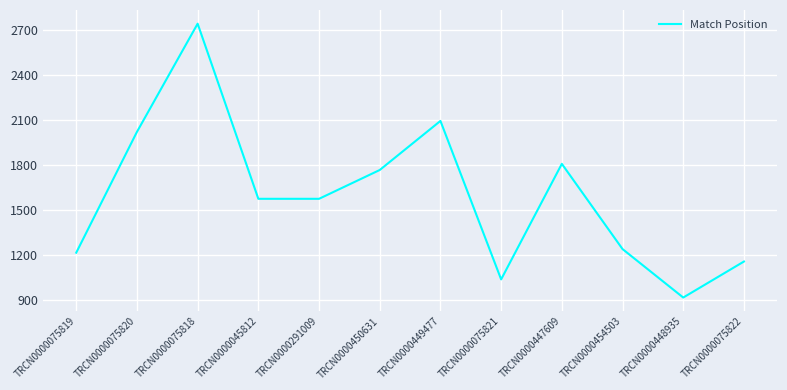

True or false: the data shows 917 at TRCN0000448935.

True